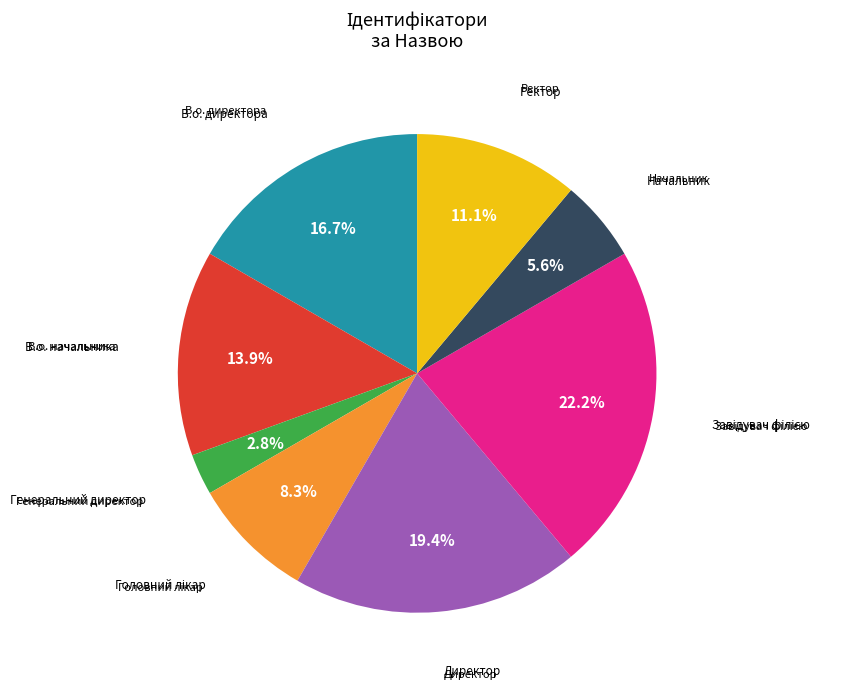

Is there a majority slice in this chart?

No